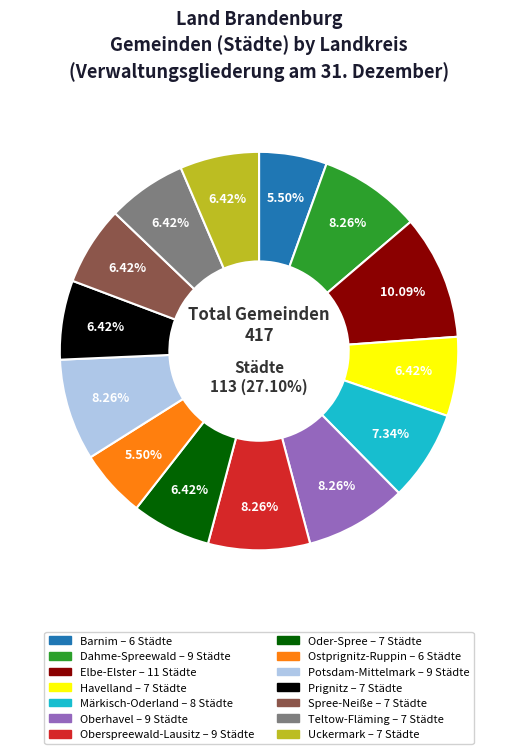

The Dahme-Spreewald slice represents 14% of the pie. True or false?

False